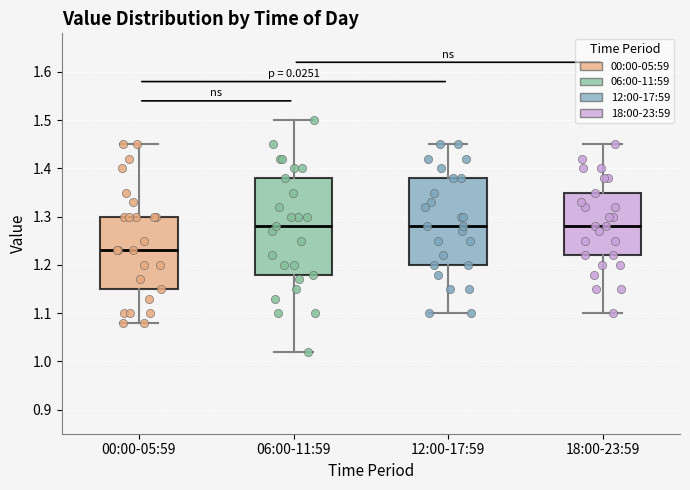

Reading left to right, read every box against the y-axis: the position of its median line, the range the box covers, and the ends of its whiskers. The values are not printed on the chart, so give them approximately, as read against the axis.

00:00-05:59: median 1.23, box 1.15 to 1.30, whiskers 1.08 to 1.45
06:00-11:59: median 1.28, box 1.18 to 1.38, whiskers 1.02 to 1.50
12:00-17:59: median 1.28, box 1.20 to 1.38, whiskers 1.10 to 1.45
18:00-23:59: median 1.28, box 1.22 to 1.35, whiskers 1.10 to 1.45